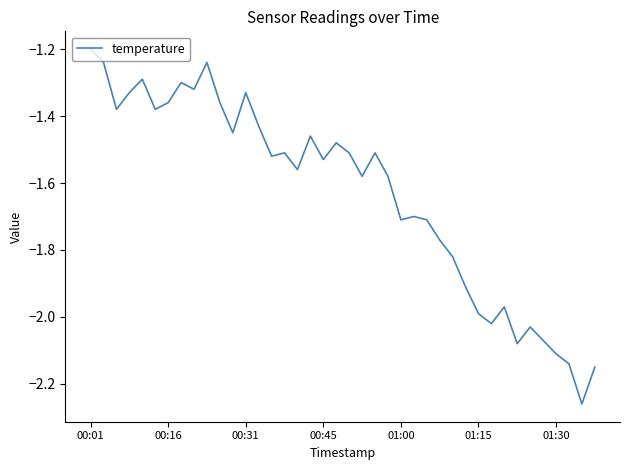

What is the difference between the maximum and minimum values?

1.1